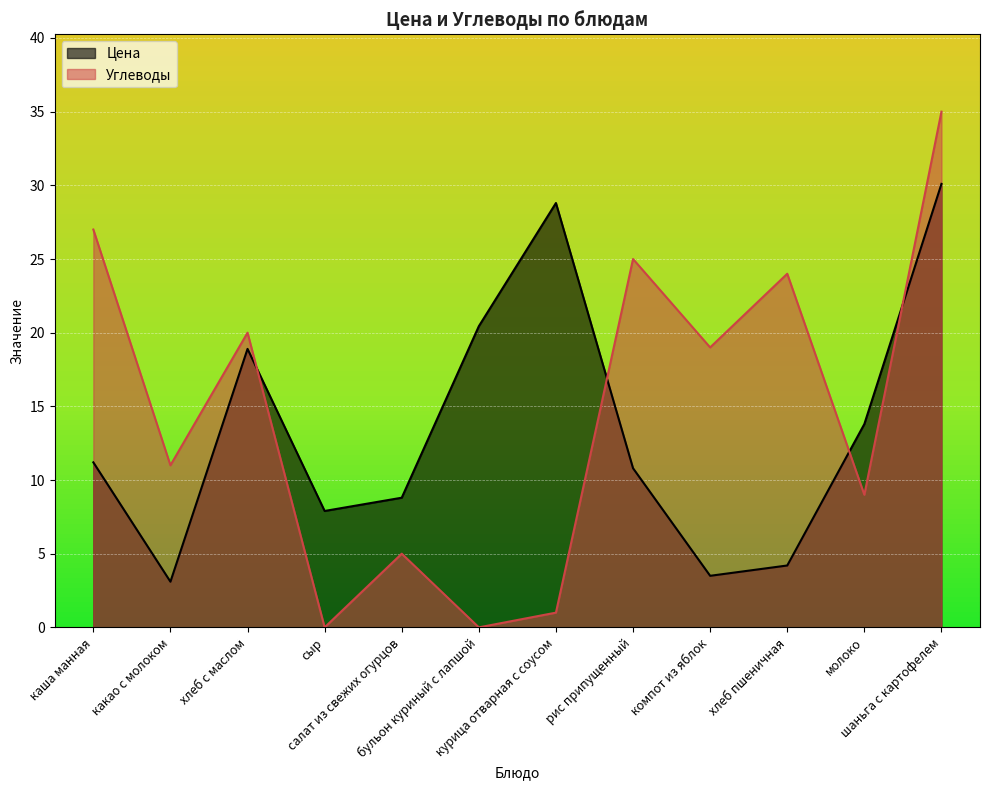

What position from the left is какао с молоком?

2